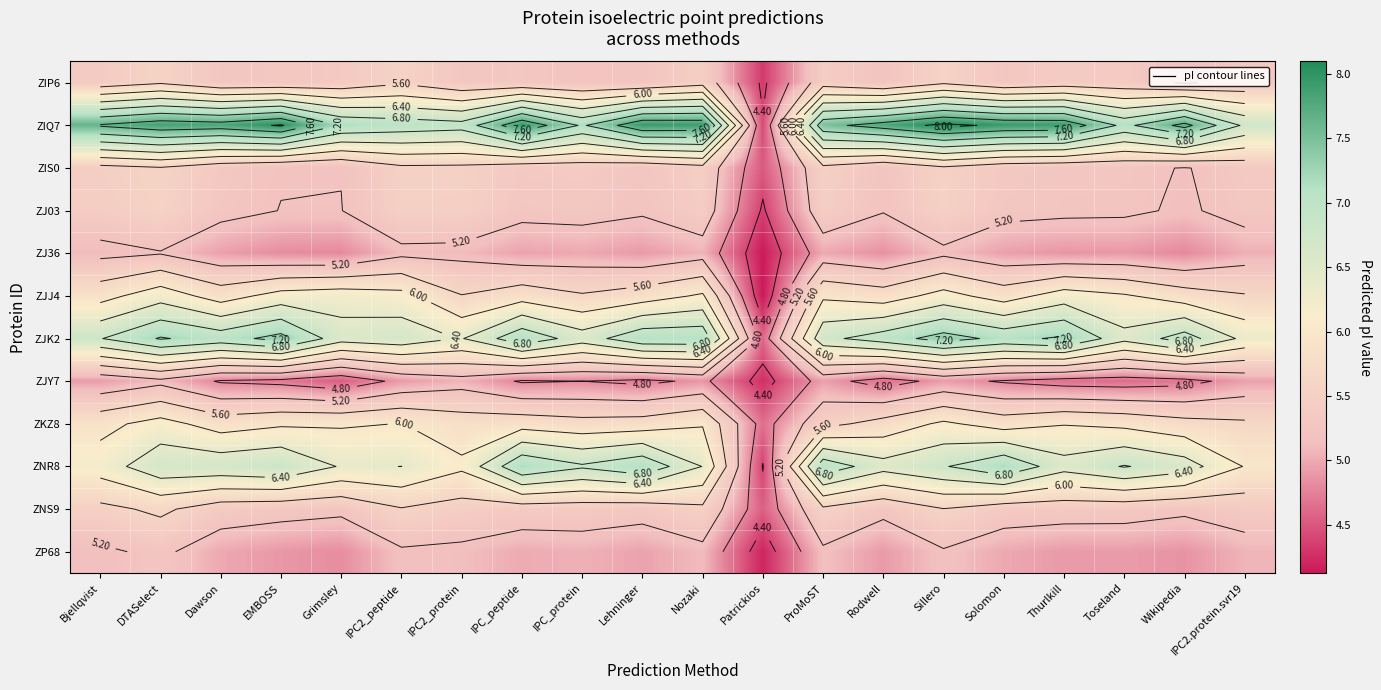

Which label corresponds to the smallest value in the chart?

Patrickios